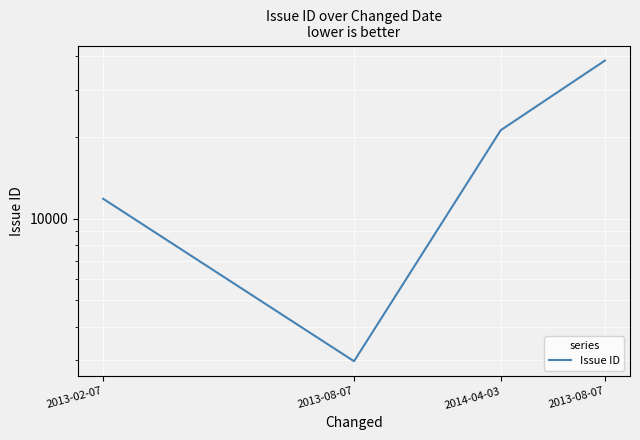

How many data points are above 21280?

1